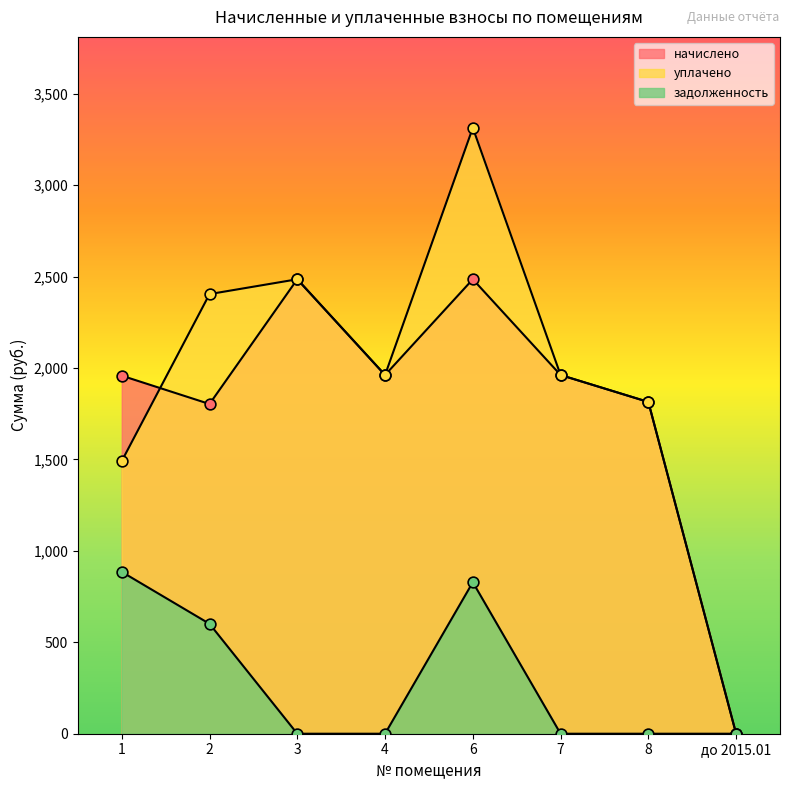

At which category is the sum across all series the highest?

6